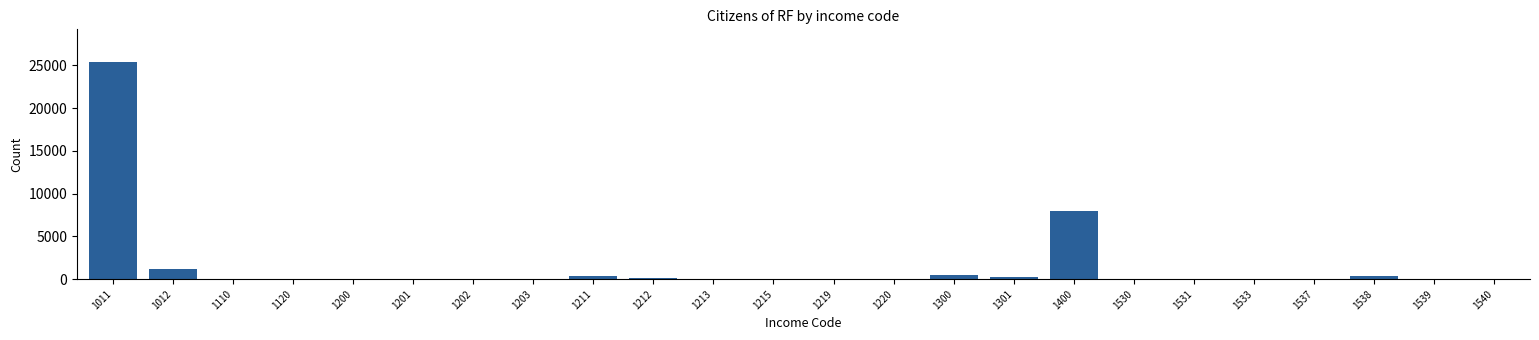

Which category has the highest value across all series?

1011